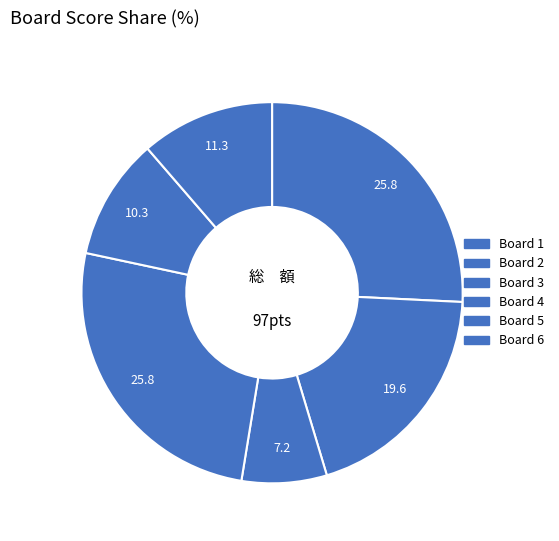

How many segments does this pie chart have?

6